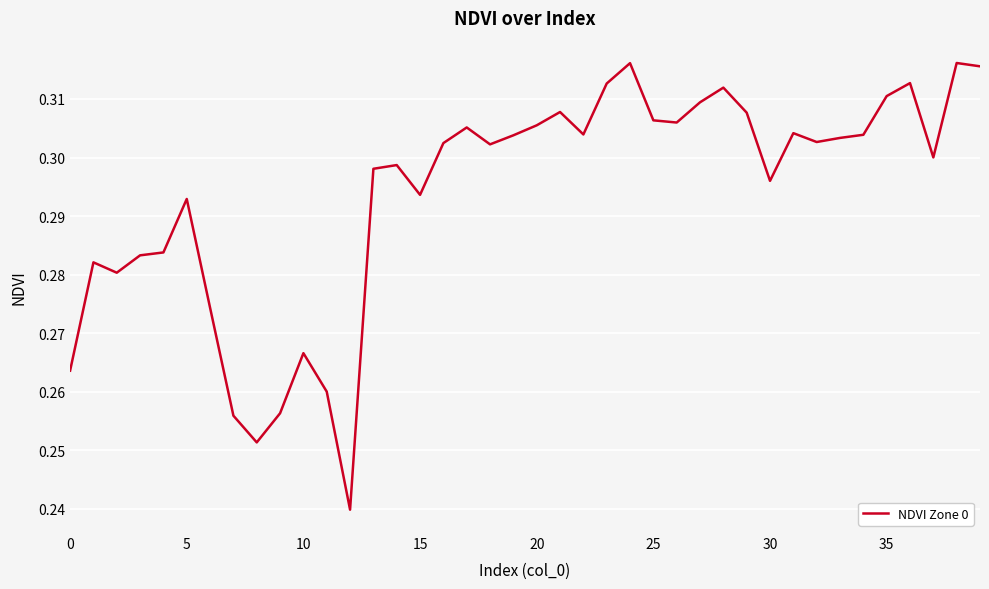

Does the chart display data point markers on the line(s)?

No